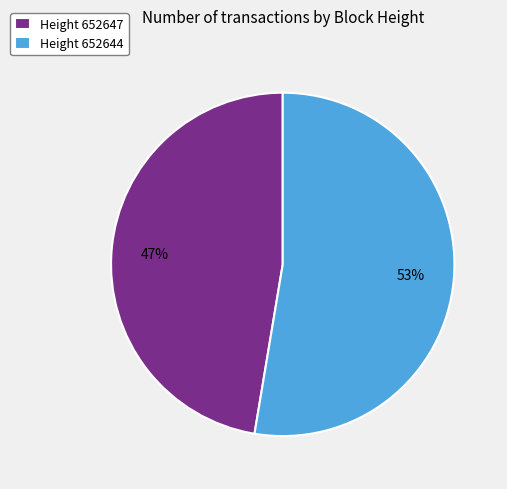

True or false: Height 652644 accounts for 67% of the total.

False